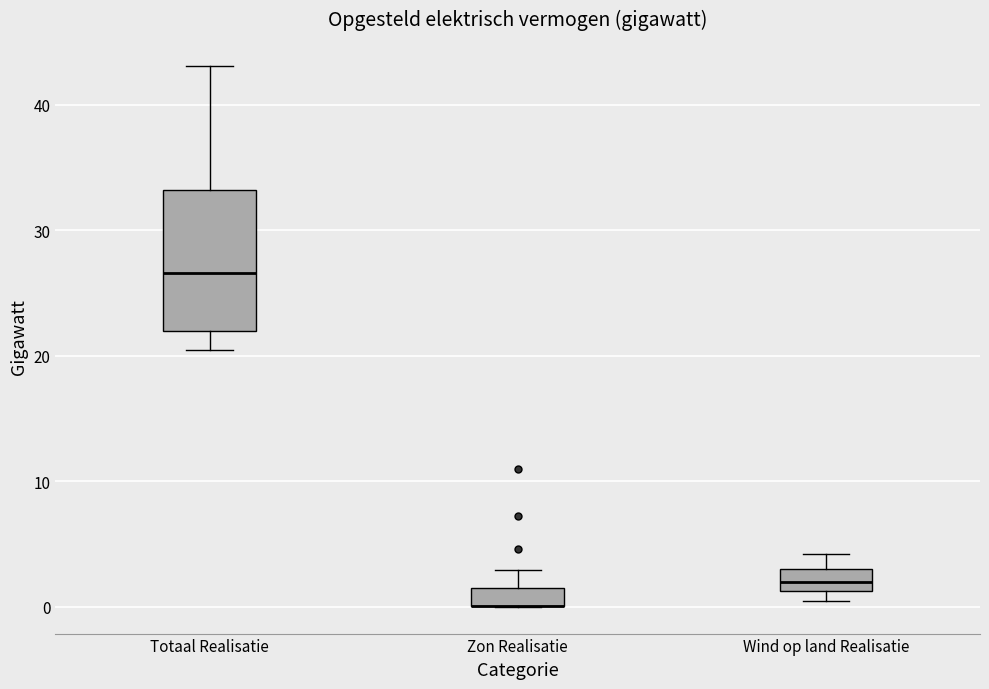

Comparing the boxes themselves (not the whiskers), which one is the tallest?

Totaal Realisatie